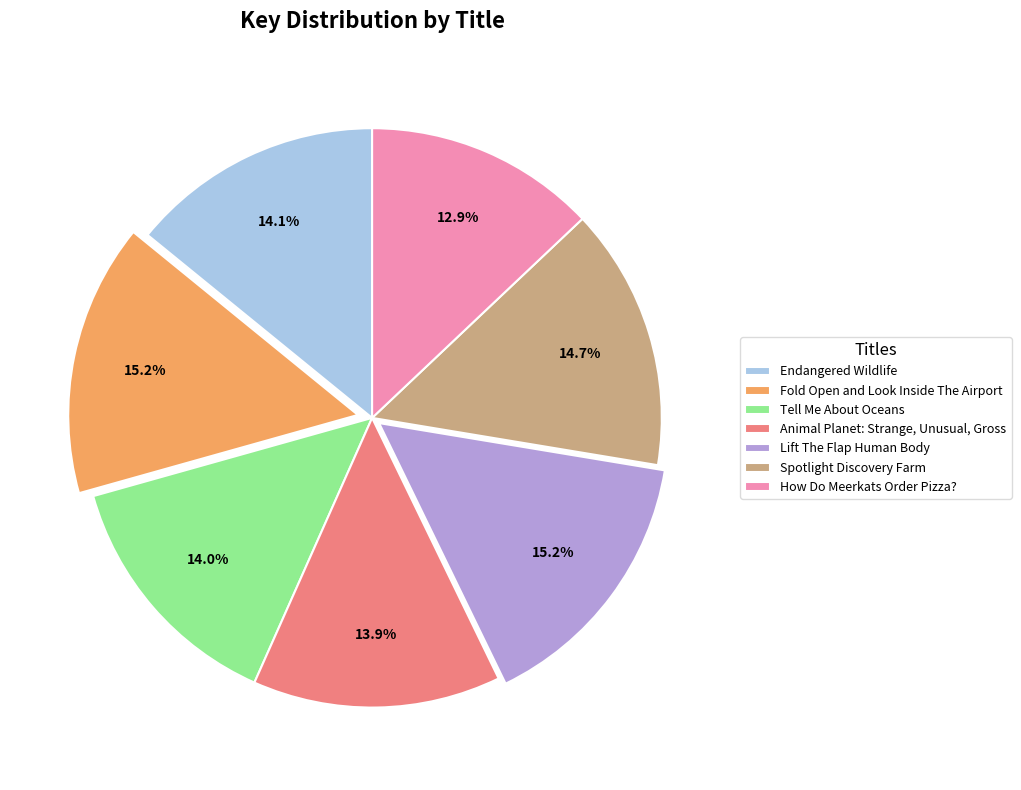

To the nearest percent, what portion does Tell Me About Oceans represent?

14%